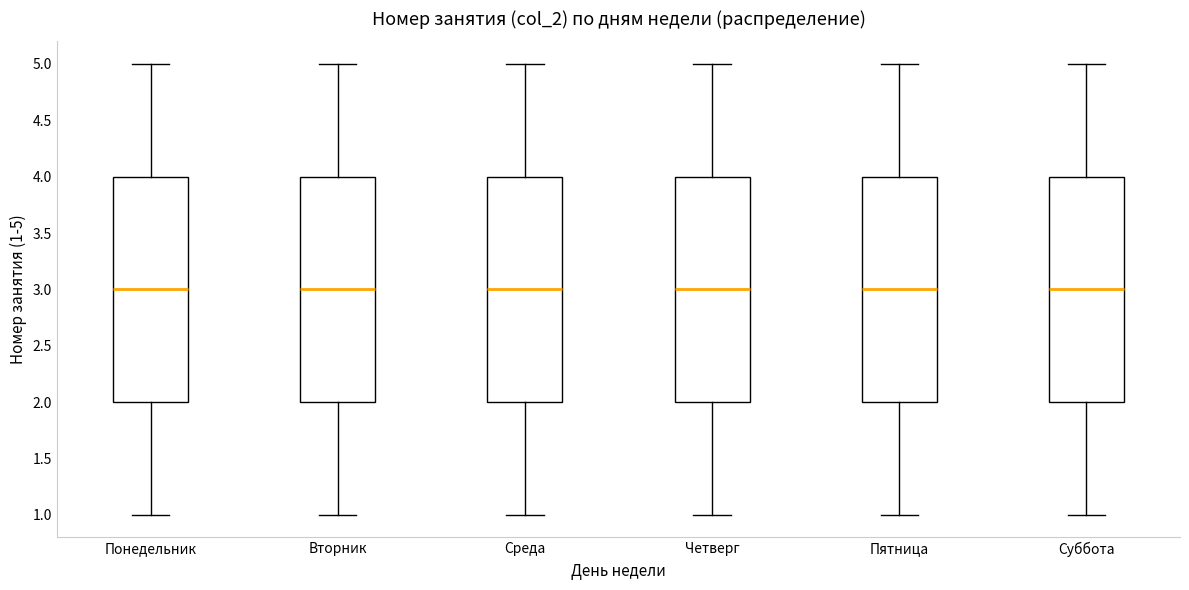

Reading left to right, read every box against the y-axis: the position of its median line, the range the box covers, and the ends of its whiskers. The values are not printed on the chart, so give them approximately, as read against the axis.

Понедельник: median 3, box 2 to 4, whiskers 1 to 5
Вторник: median 3, box 2 to 4, whiskers 1 to 5
Среда: median 3, box 2 to 4, whiskers 1 to 5
Четверг: median 3, box 2 to 4, whiskers 1 to 5
Пятница: median 3, box 2 to 4, whiskers 1 to 5
Суббота: median 3, box 2 to 4, whiskers 1 to 5